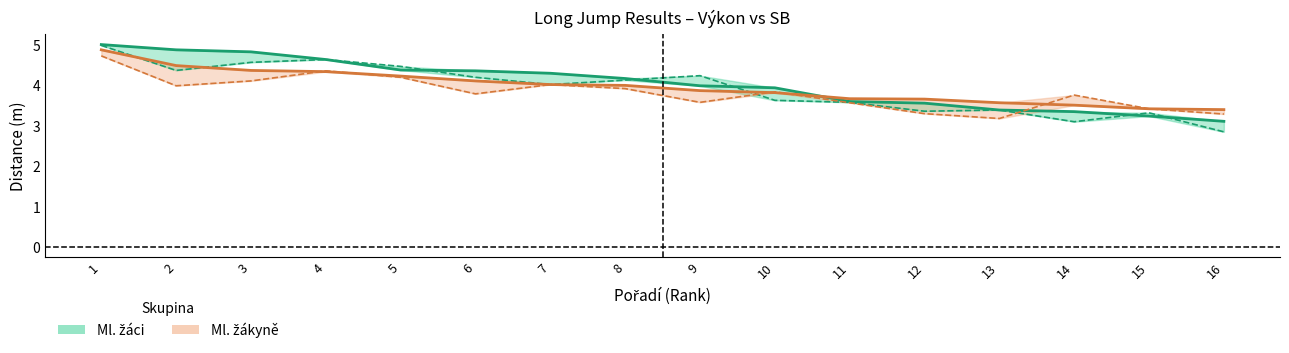

True or false: Ml. žáci SB has more than 0 points higher than both neighbors.

True